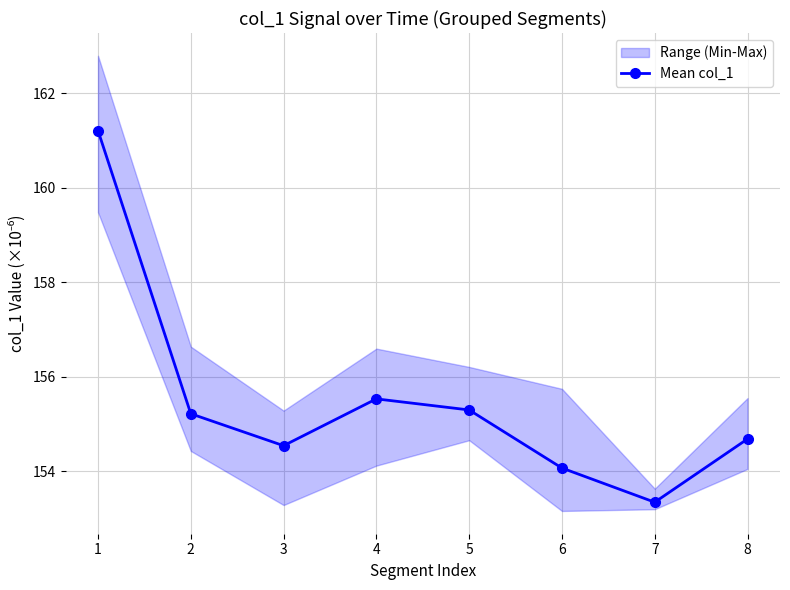

What is the difference between the second highest and minimum values?

2.2